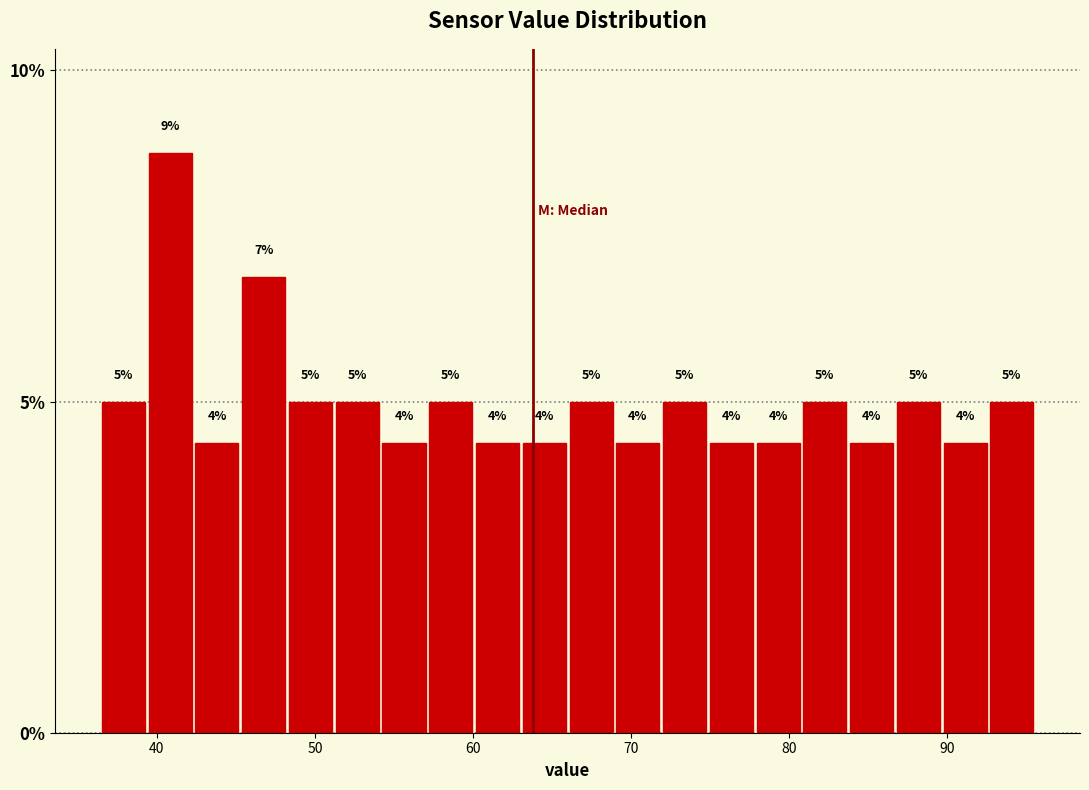

Read against the x-axis, roughly where is the centre of the tallest bar?

41